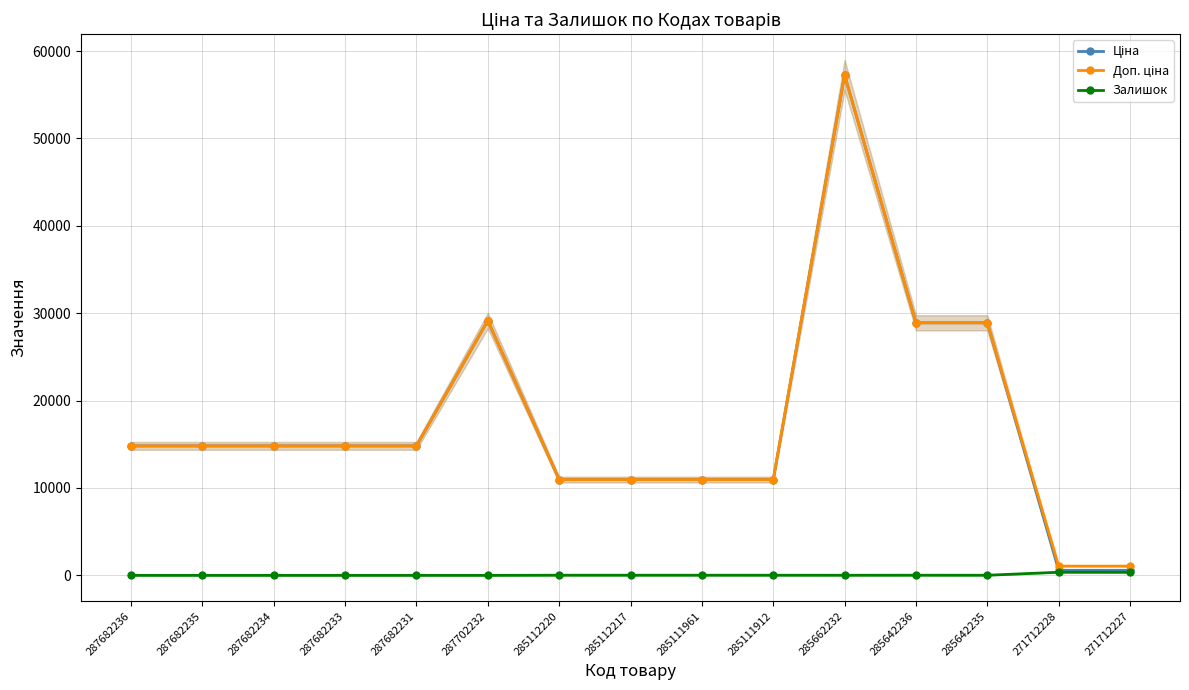

True or false: Доп. ціна and Ціна intersect in this chart.

False